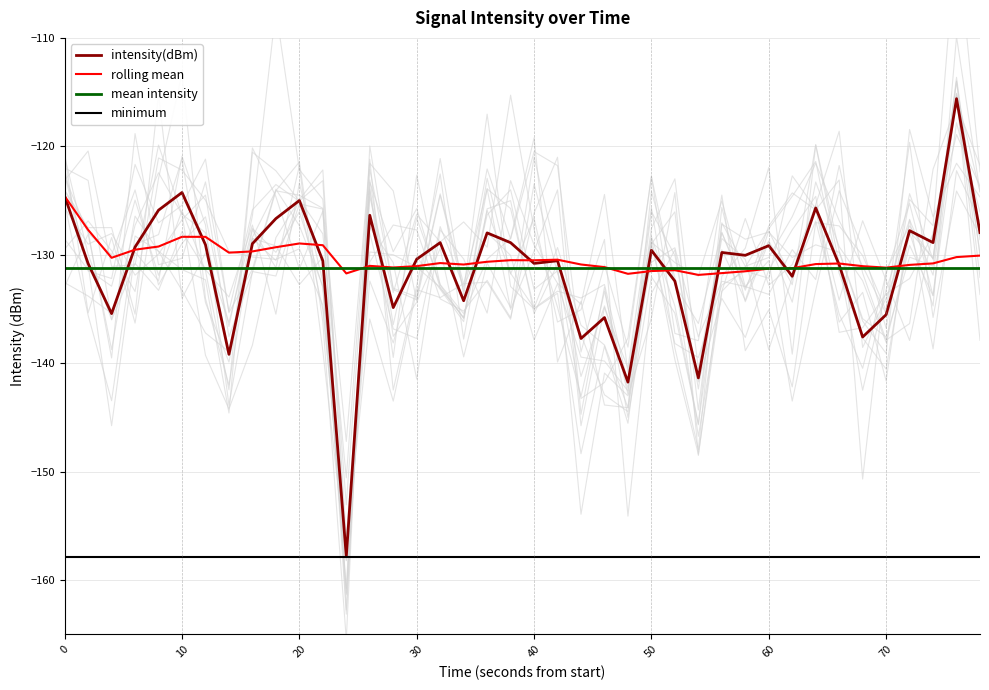

Does the chart display data point markers on the line(s)?

No